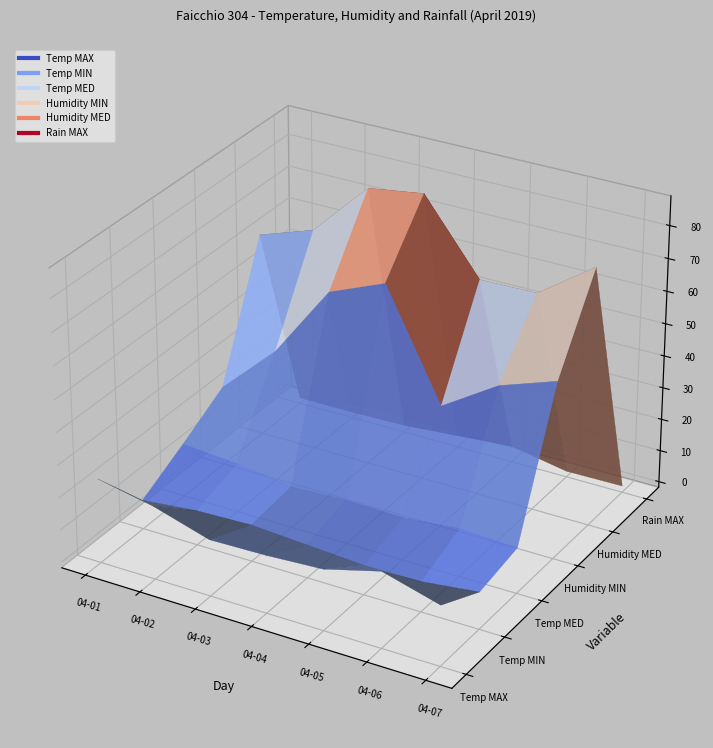

At which label is Temp MAX closest to 20?

2019-04-02